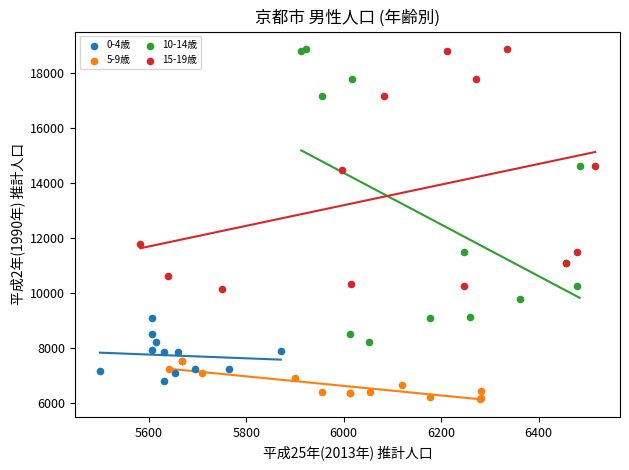

What are all the series names shown in the legend?

0-4歳, 5-9歳, 10-14歳, 15-19歳